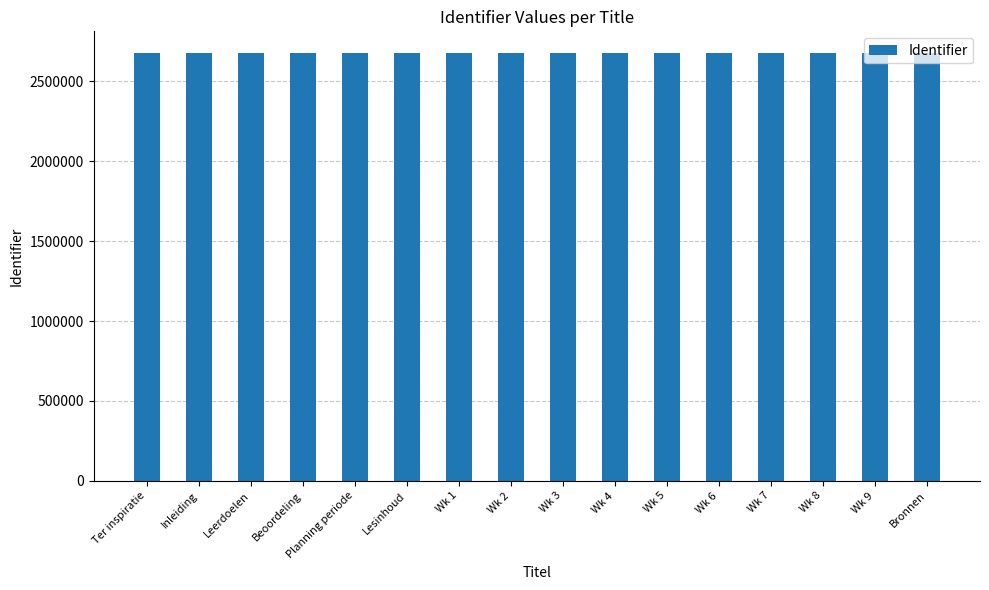

How many series are shown in this chart?

1